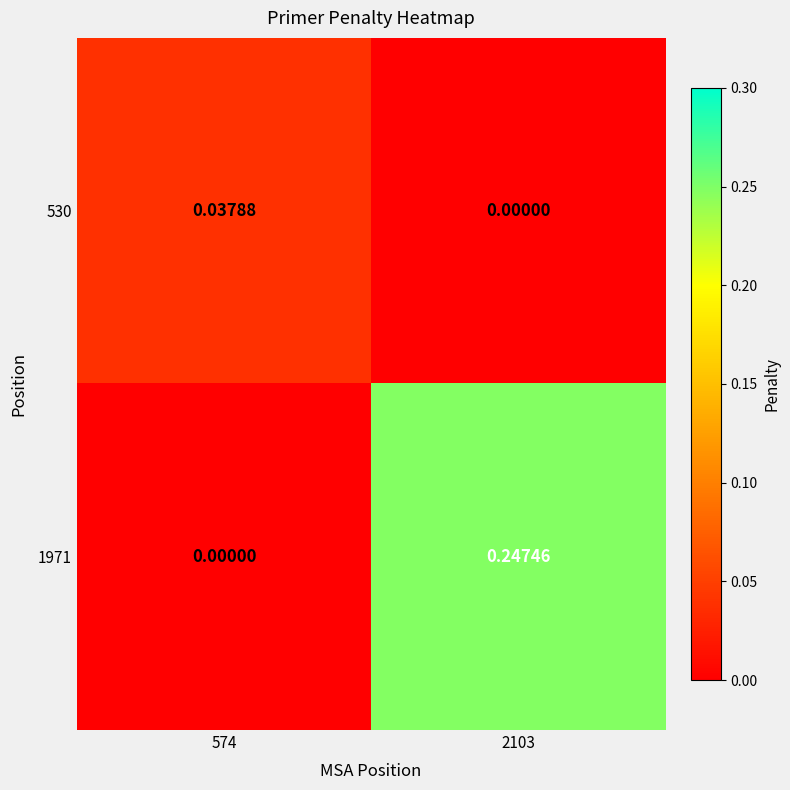

Which series has the widest spread of values?

1971